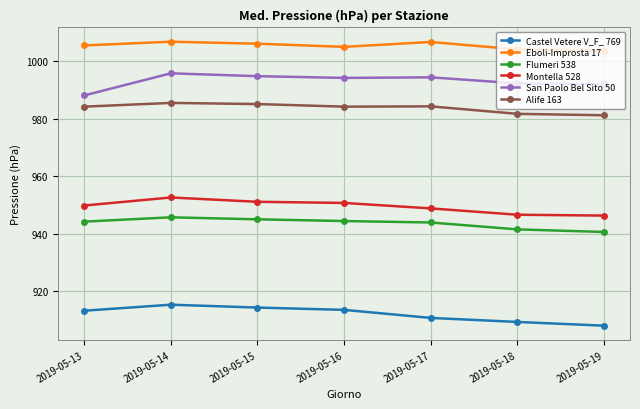

At how many categories does at least one series exceed 958?

7